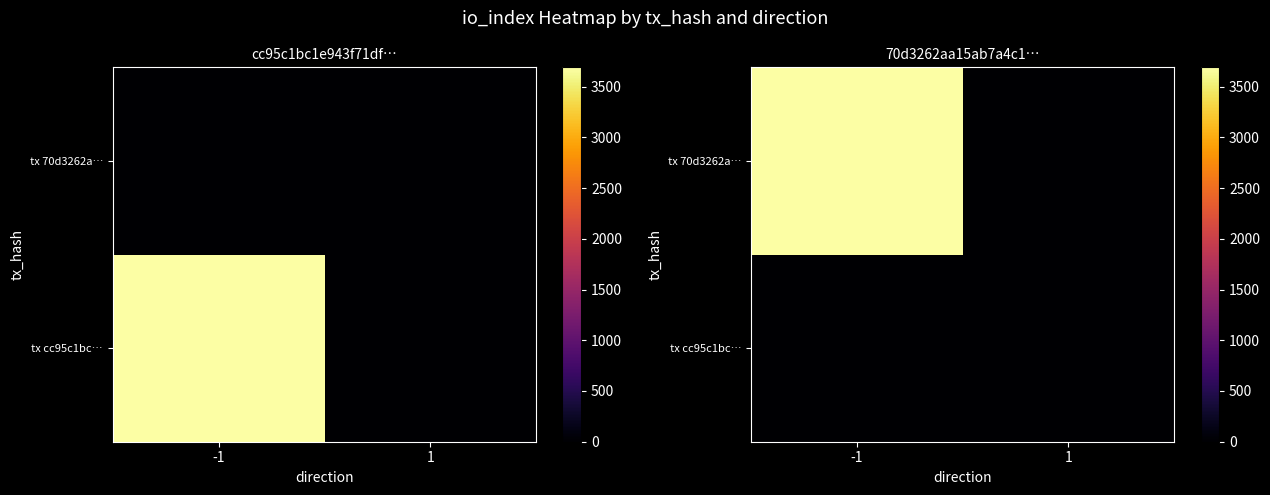

At which label is tx cc95c1bc… closest to 2?

-1